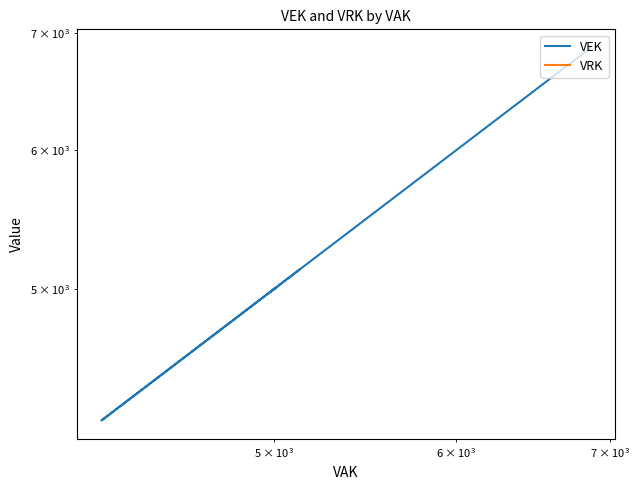

Is this an area chart (filled region under the line)?

No